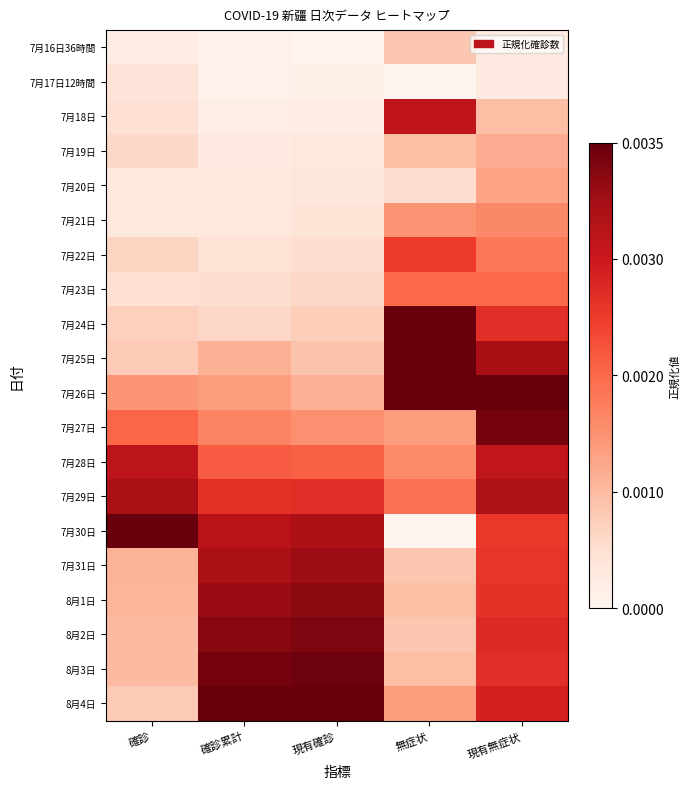

Reading right to left, extract all data points from this chart.

7月16日36時間: 現有無症状=0.1	無症状=0.2	現有確診=0.0	確診累計=0.0	確診=0.0
7月17日12時間: 現有無症状=0.1	無症状=0.0	現有確診=0.0	確診累計=0.0	確診=0.1
7月18日: 現有無症状=0.2	無症状=0.8	現有確診=0.0	確診累計=0.0	確診=0.1
7月19日: 現有無症状=0.3	無症状=0.2	現有確診=0.1	確診累計=0.1	確診=0.2
7月20日: 現有無症状=0.3	無症状=0.1	現有確診=0.1	確診累計=0.1	確診=0.1
7月21日: 現有無症状=0.4	無症状=0.4	現有確診=0.1	確診累計=0.1	確診=0.1
7月22日: 現有無症状=0.5	無症状=0.6	現有確診=0.1	確診累計=0.1	確診=0.2
7月23日: 現有無症状=0.5	無症状=0.5	現有確診=0.2	確診累計=0.1	確診=0.1
7月24日: 現有無症状=0.7	無症状=1.0	現有確診=0.2	確診累計=0.2	確診=0.2
7月25日: 現有無症状=0.9	無症状=1.0	現有確診=0.2	確診累計=0.3	確診=0.2
7月26日: 現有無症状=1.0	無症状=1.0	現有確診=0.3	確診累計=0.3	確診=0.4
7月27日: 現有無症状=1.0	無症状=0.3	現有確診=0.4	確診累計=0.4	確診=0.5
7月28日: 現有無症状=0.8	無症状=0.4	現有確診=0.5	確診累計=0.5	確診=0.8
7月29日: 現有無症状=0.8	無症状=0.5	現有確診=0.7	確診累計=0.7	確診=0.9
7月30日: 現有無症状=0.6	無症状=0.0	現有確診=0.8	確診累計=0.8	確診=1.0
7月31日: 現有無症状=0.6	無症状=0.2	現有確診=0.9	確診累計=0.9	確診=0.3
8月1日: 現有無症状=0.7	無症状=0.2	現有確診=0.9	確診累計=0.9	確診=0.3
8月2日: 現有無症状=0.7	無症状=0.2	現有確診=1.0	確診累計=0.9	確診=0.2
8月3日: 現有無症状=0.7	無症状=0.2	現有確診=1.0	確診累計=1.0	確診=0.2
8月4日: 現有無症状=0.7	無症状=0.3	現有確診=1.0	確診累計=1.0	確診=0.2